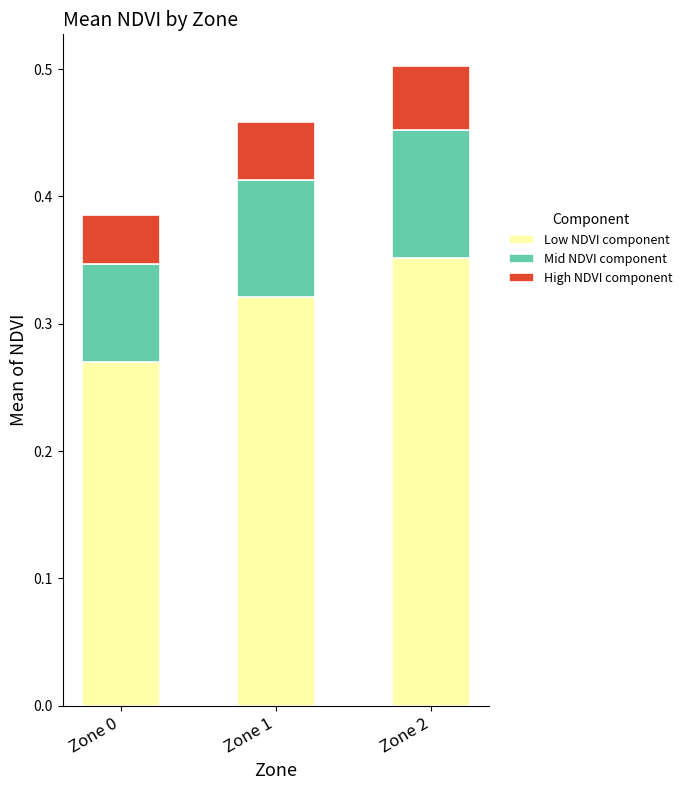

Does the chart contain stacked bars?

Yes